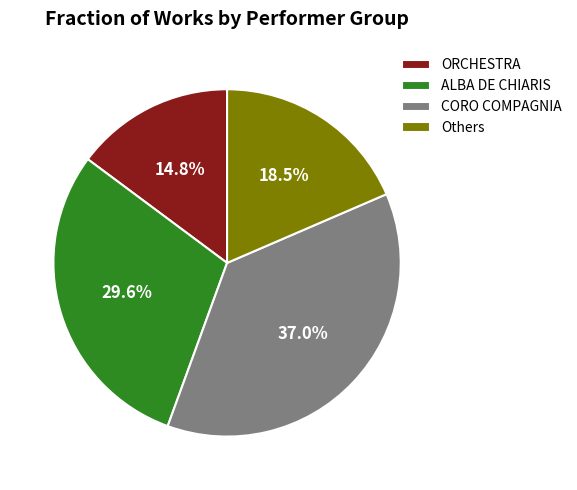

Is Others the majority of the pie?

No